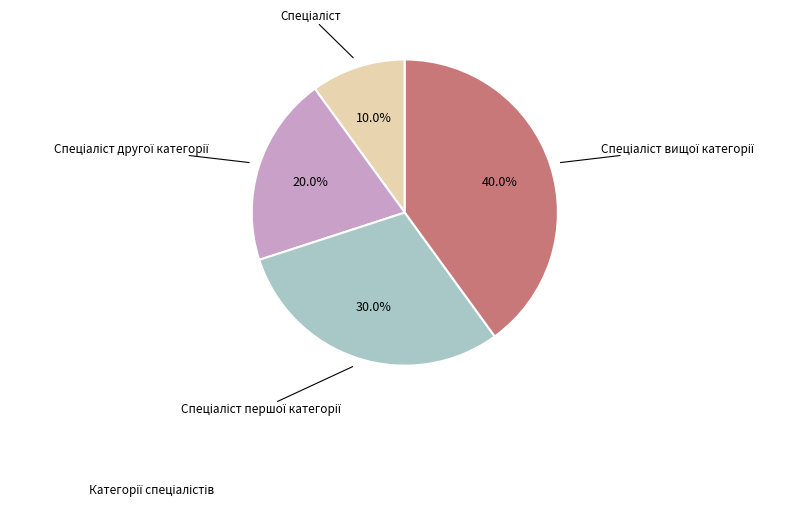

Is there a majority slice in this chart?

No